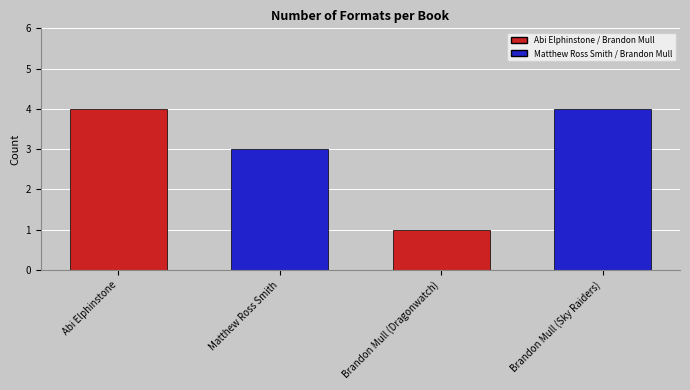

What is the label of the 3rd bar from the right?

Matthew Ross Smith